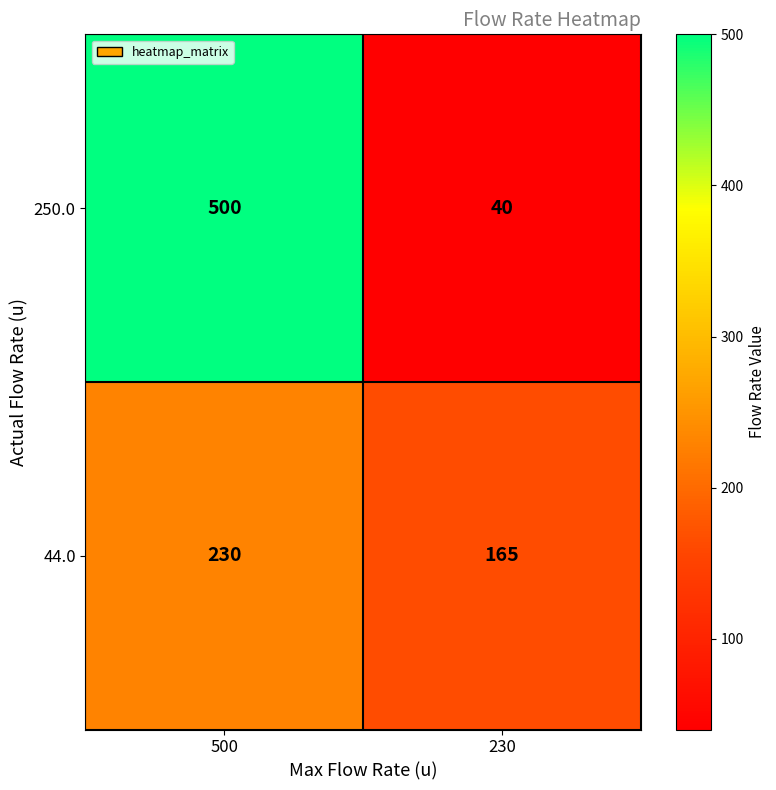

Reading left to right, what are all the values shown in this chart?

250.0: 500	40
44.0: 230	165